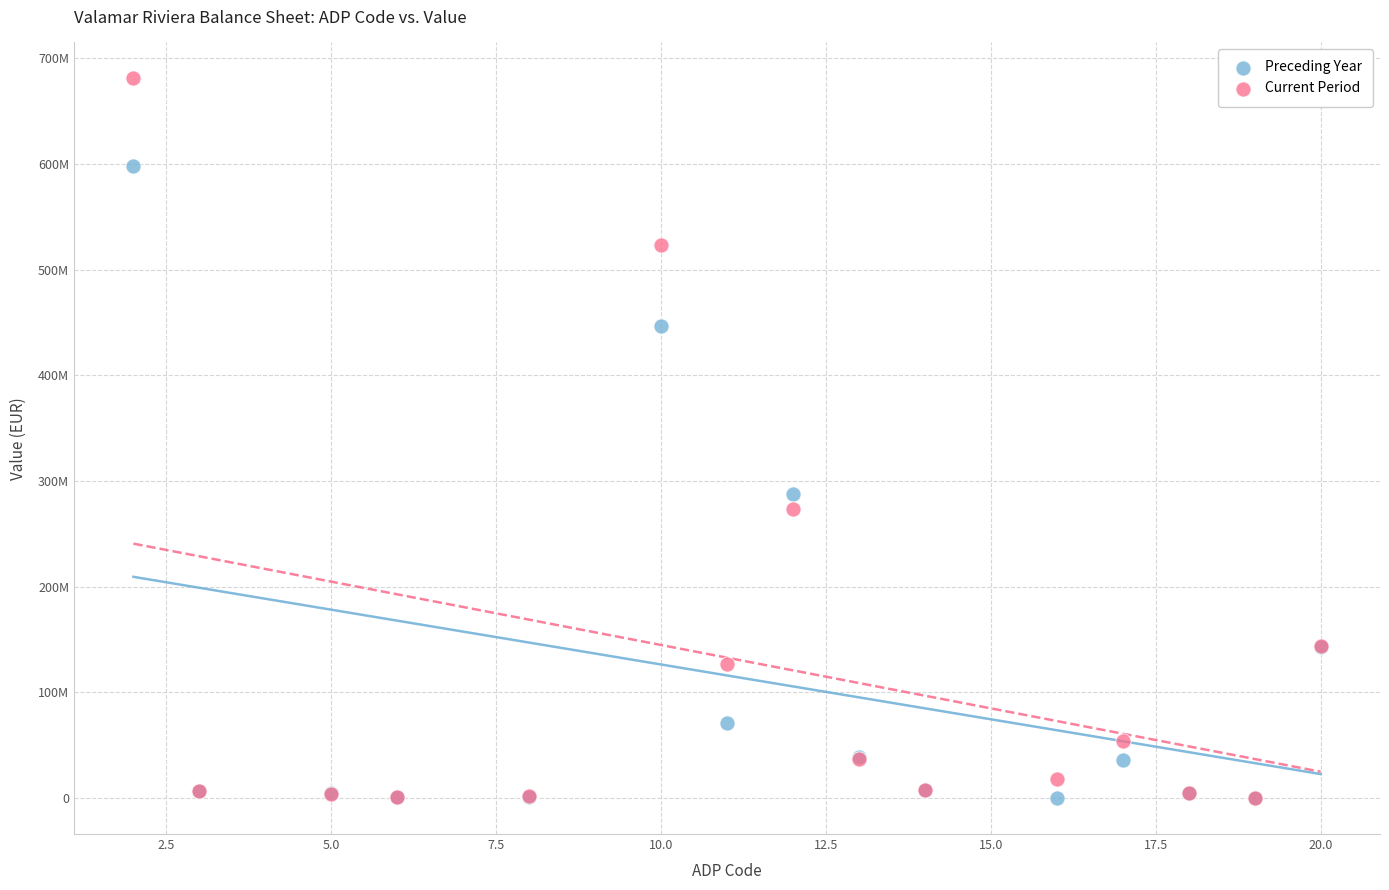

What are all the series names shown in the legend?

Preceding Year, Current Period